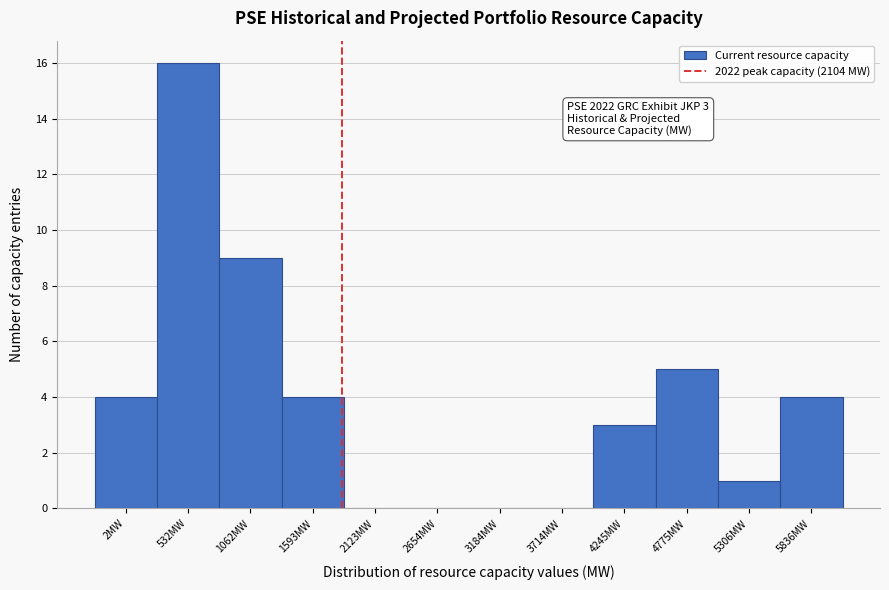

Reading left to right, what are all the values shown in this chart?

2MW=4	532MW=16	1062MW=9	1593MW=4	2123MW=0	2654MW=0	3184MW=0	3714MW=0	4245MW=3	4775MW=5	5306MW=1	5836MW=4